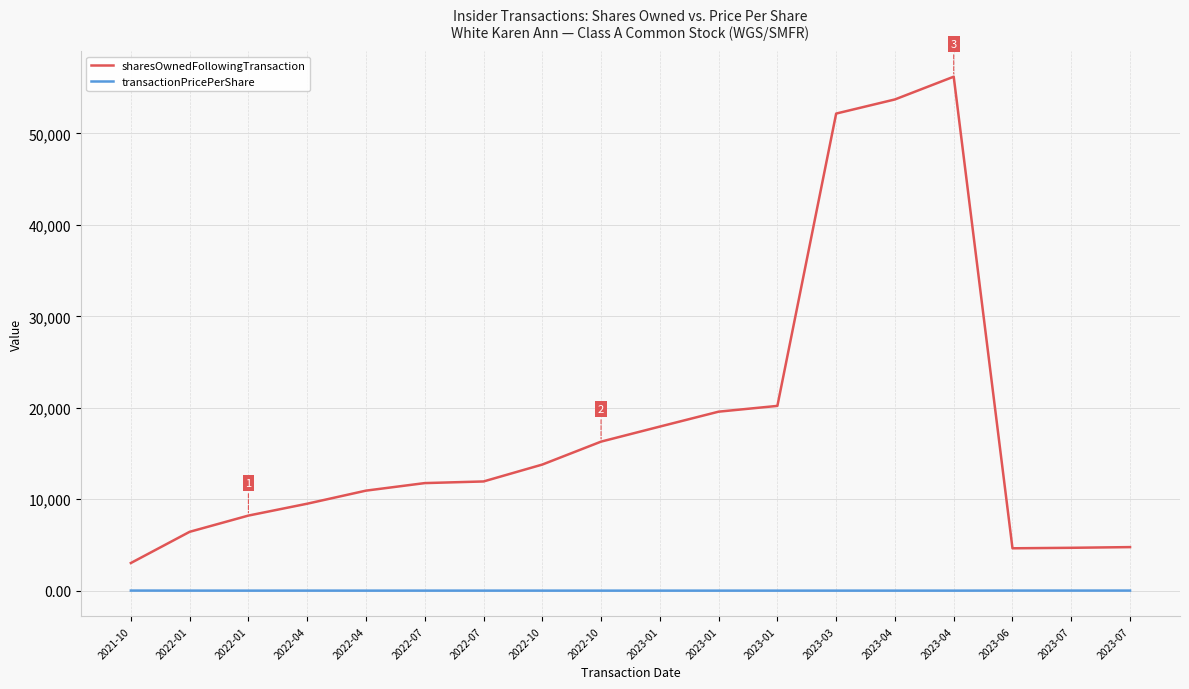

Which series has the largest total across all categories?

sharesOwnedFollowingTransaction